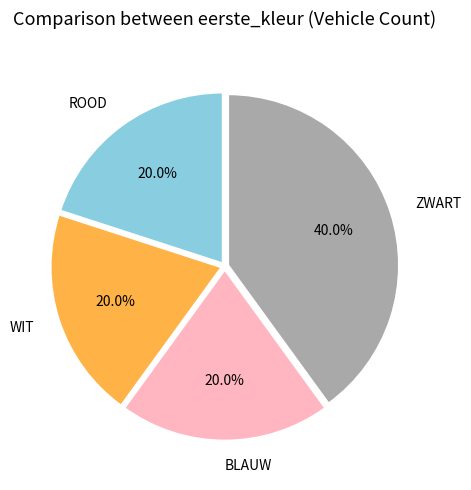

To the nearest percent, what portion does ROOD represent?

20%